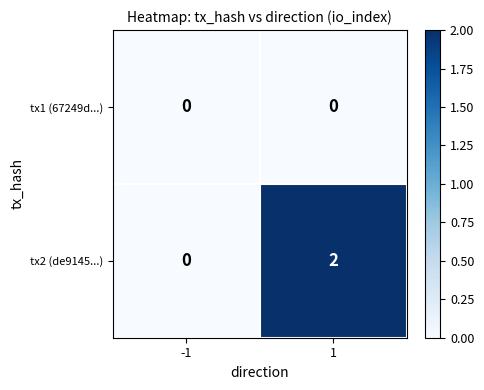

List the series in order of their overall mean, highest first.

tx2 (de9145...), tx1 (67249d...)